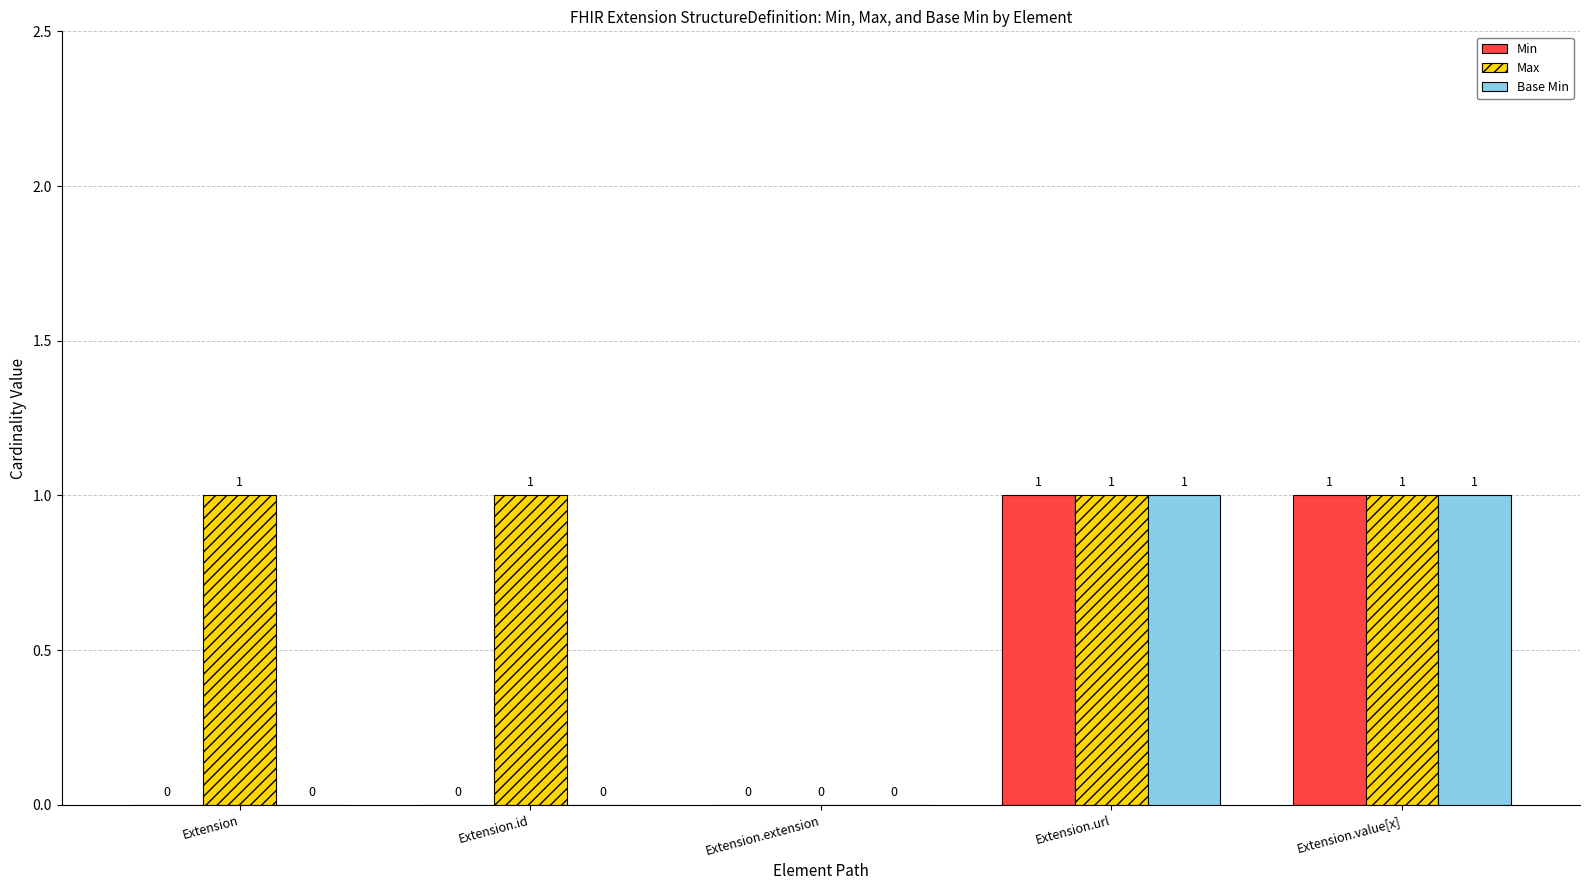

Which series has the largest total across all categories?

Max